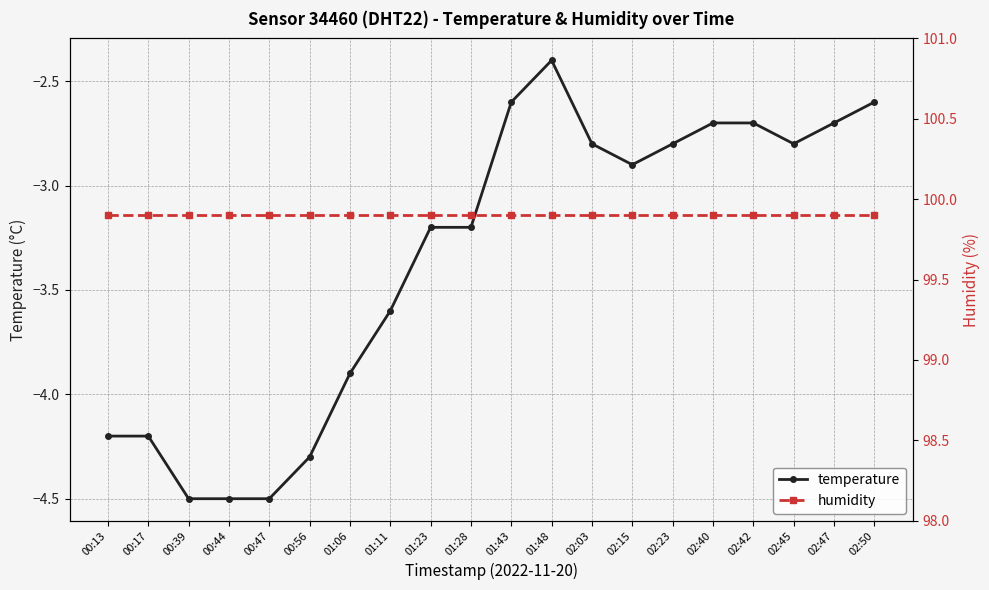

What is the total value across all series at 00:44?

95.4